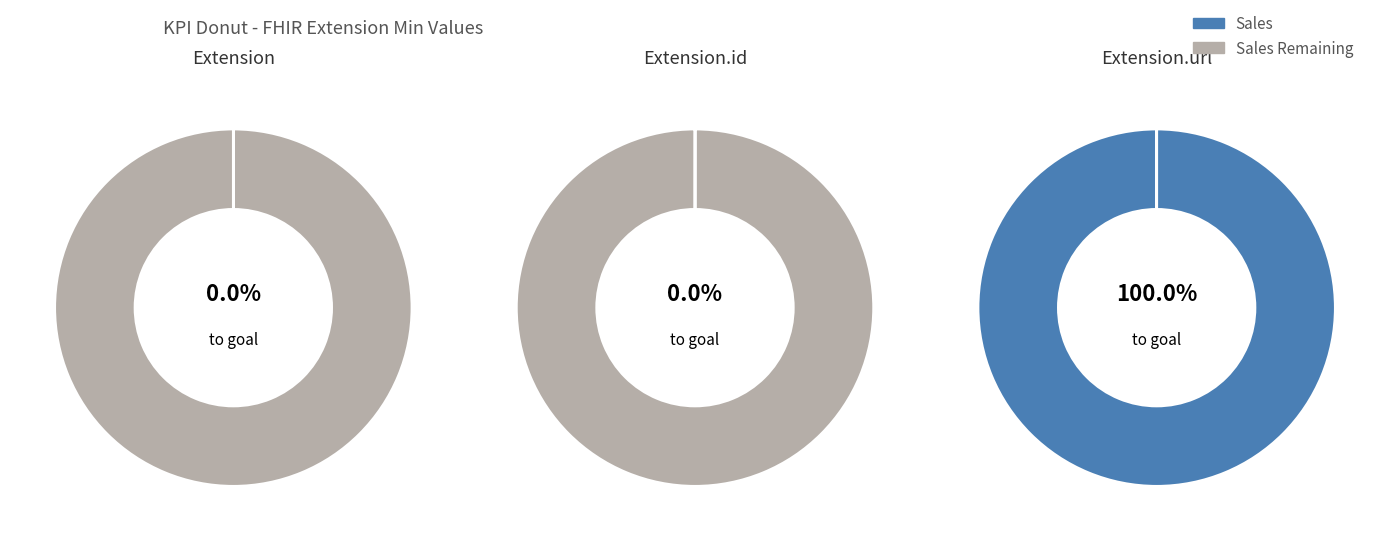

Count the number of slices in the pie.

3